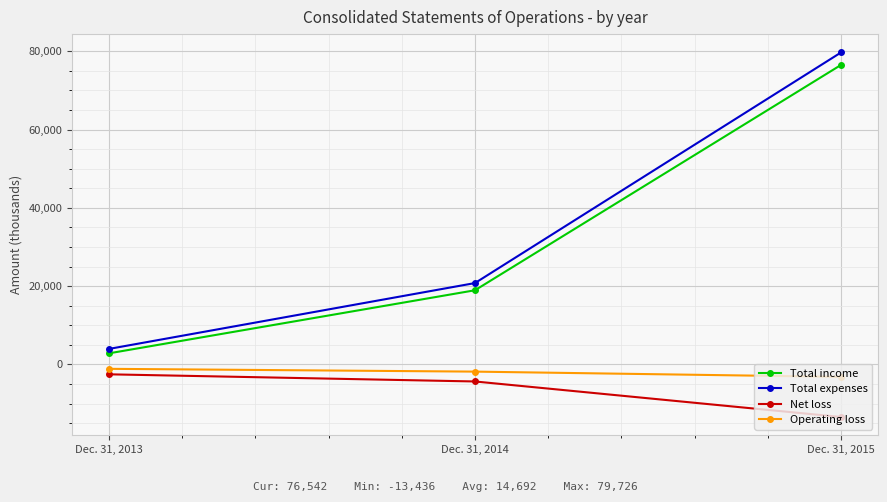

What is the total value across all series at Dec. 31, 2015?

139648